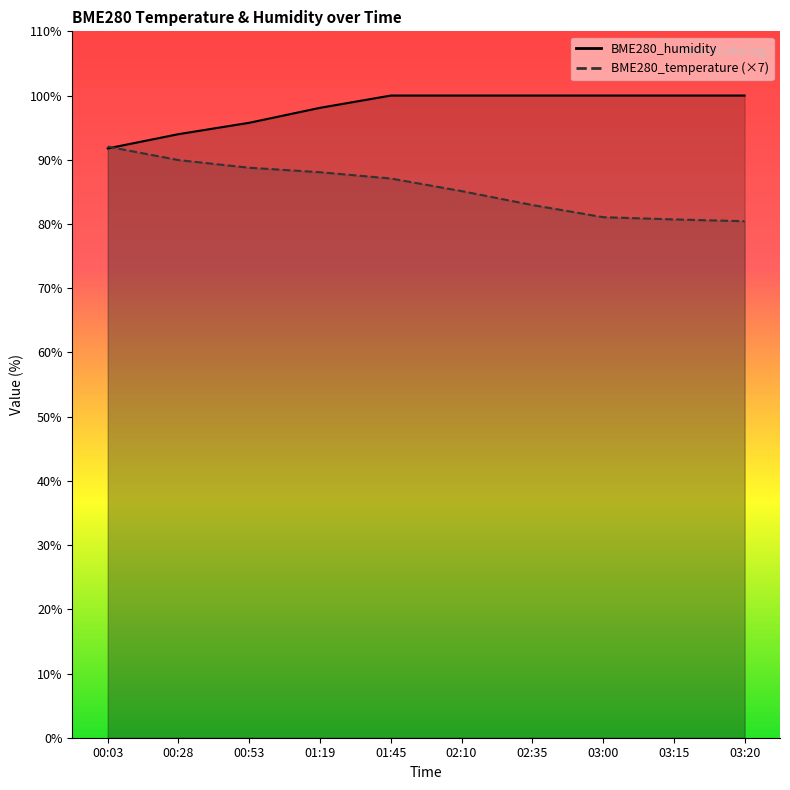

At which category is the sum across all series the highest?

01:45